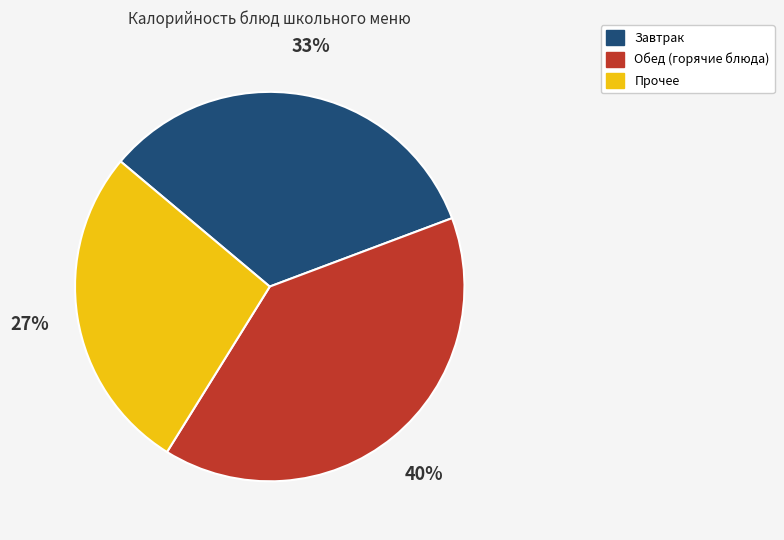

Does any single category account for the majority?

No